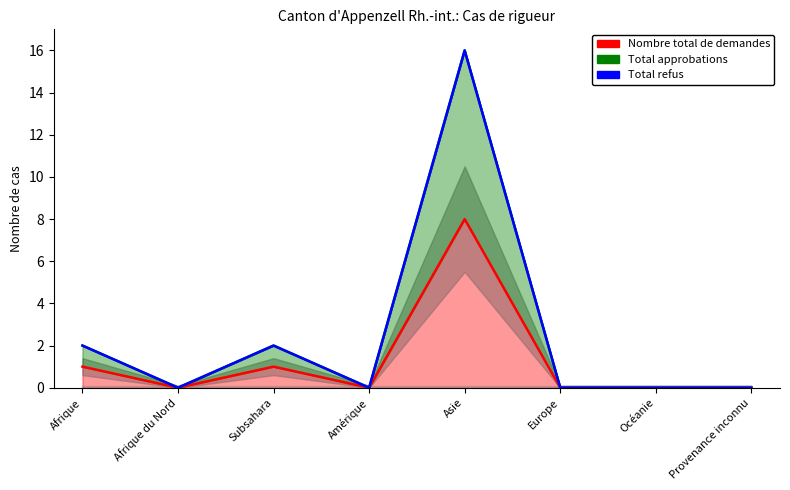

Which category has the highest value in the Nombre total de demandes series?

Asie